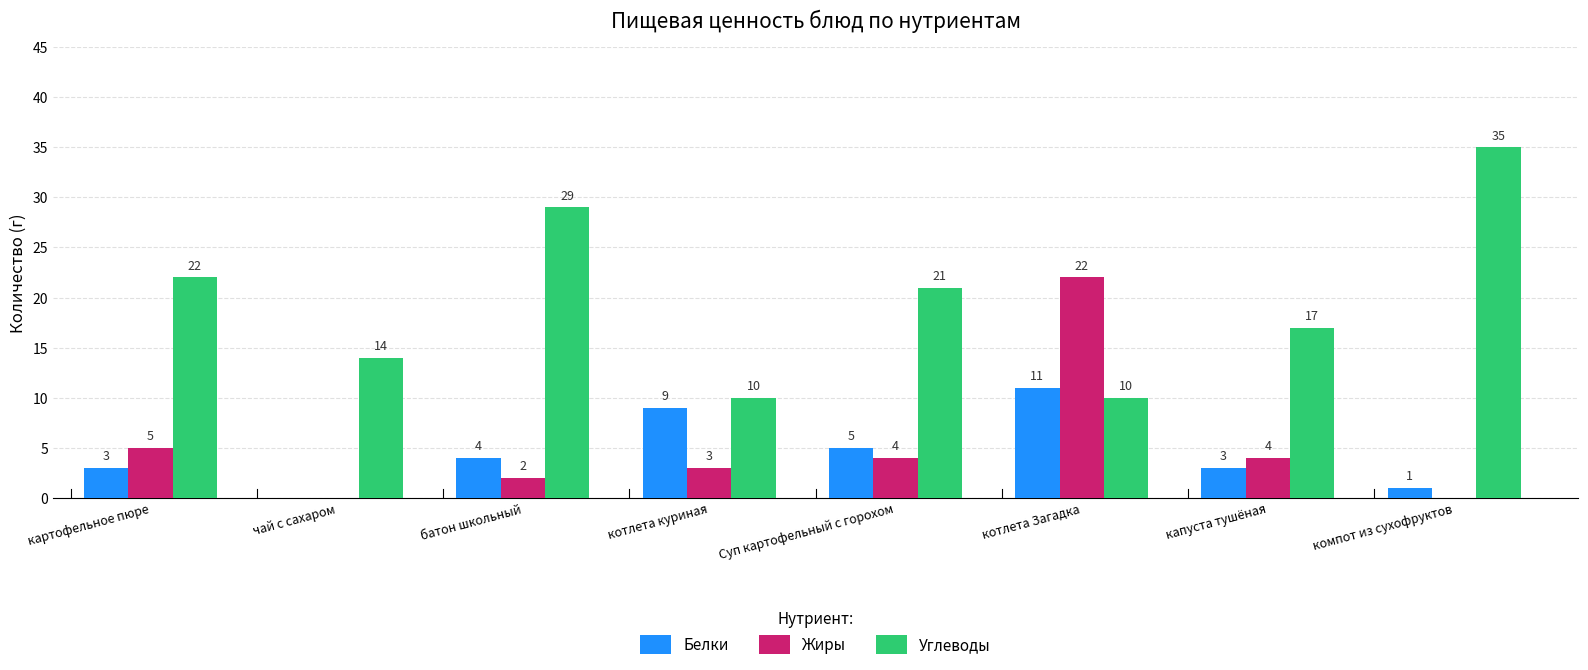

What is the sum of the Белки values at Суп картофельный с горохом and котлета Загадка?

16